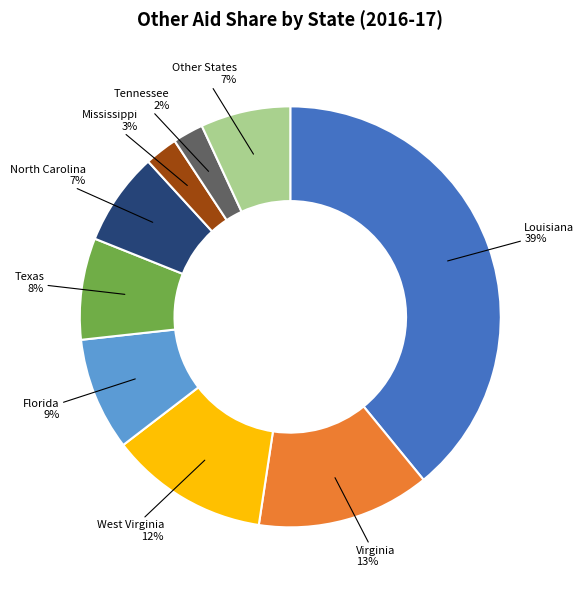

To the nearest percent, what is the difference between the largest and smallest slice percentages?

37%